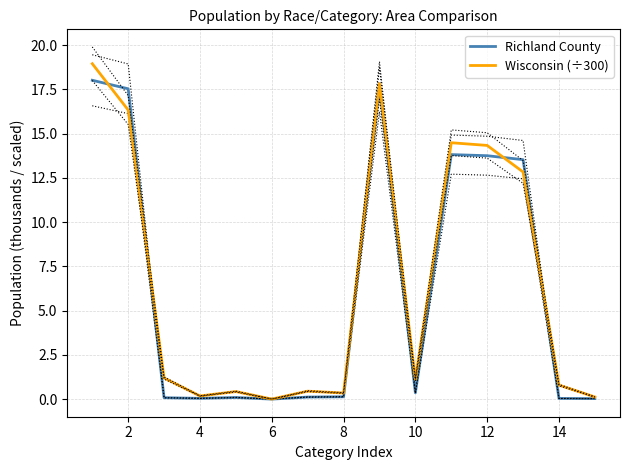

The value of Richland County at 6 is 0.0. True or false?

True